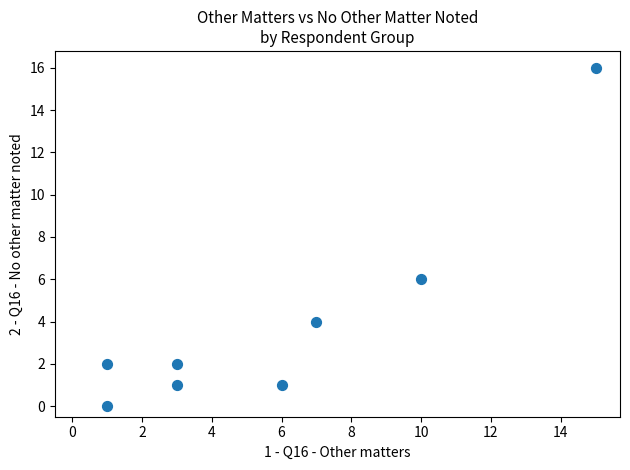

What is the range of X values (max minus min)?

14